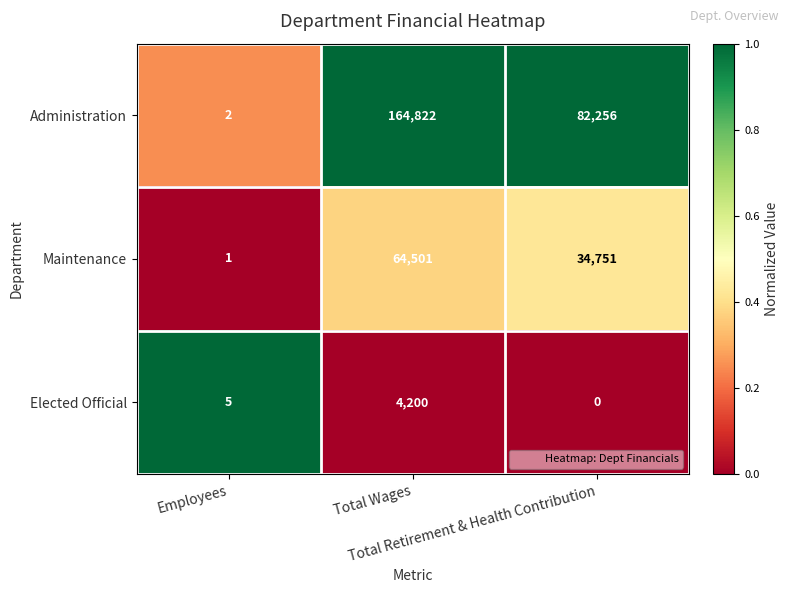

Count the number of categories in the chart.

3